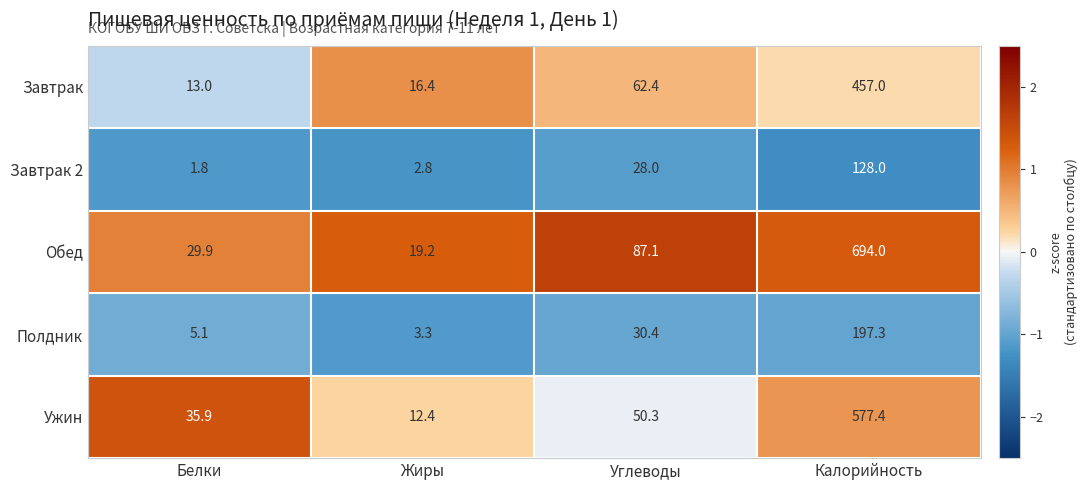

What is the difference between the second highest and second lowest values in the Полдник series?

25.3